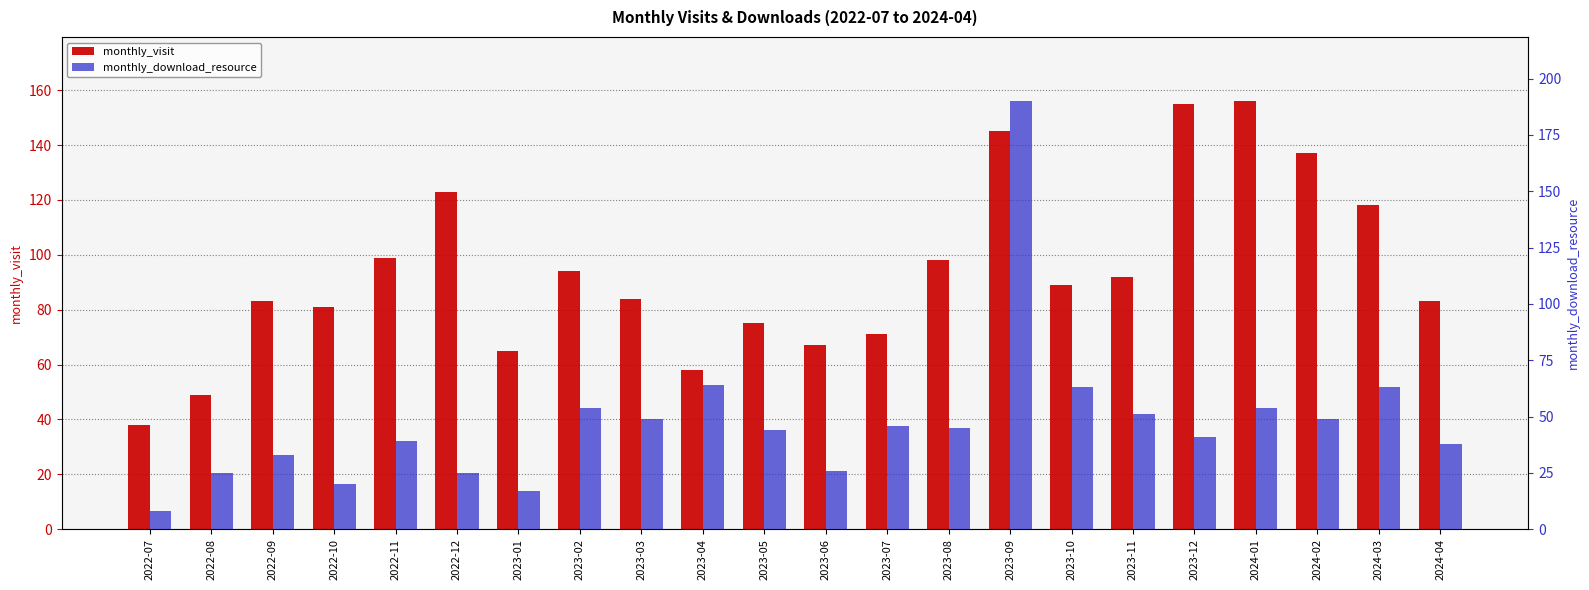

Which series has the largest total across all categories?

monthly_visit